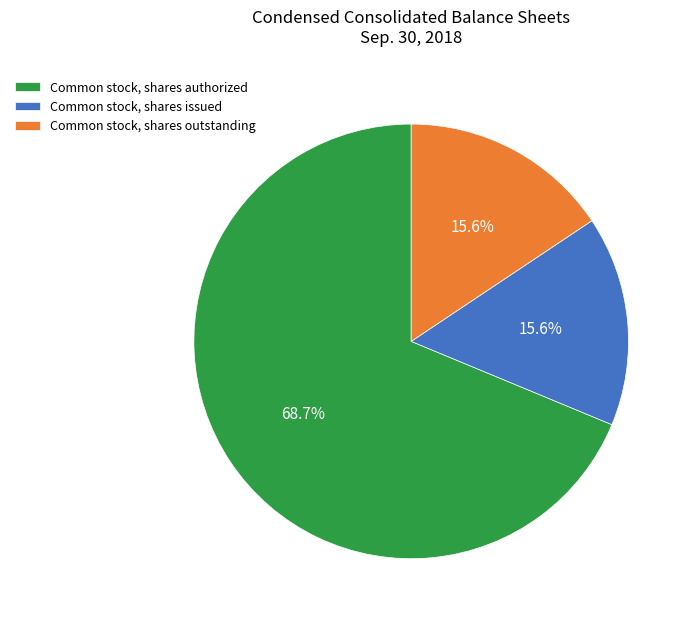

Count the number of slices in the pie.

3